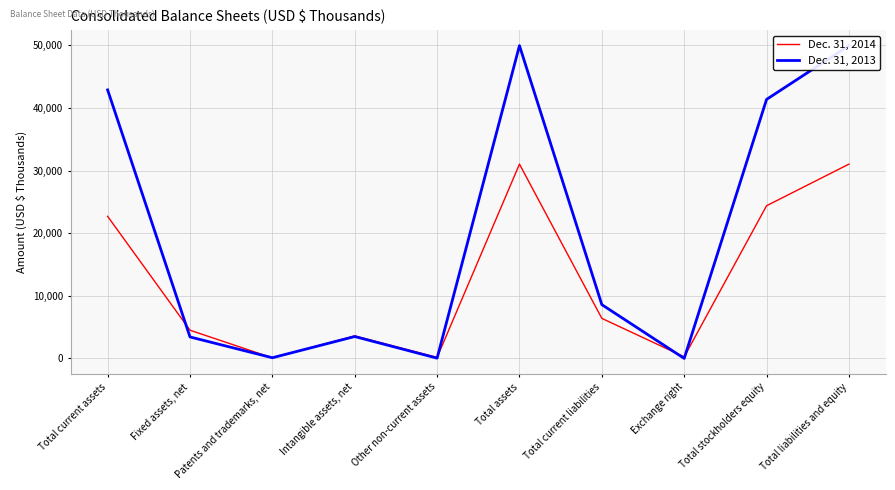

List the series in order of their peak value, highest first.

Dec. 31, 2013, Dec. 31, 2014